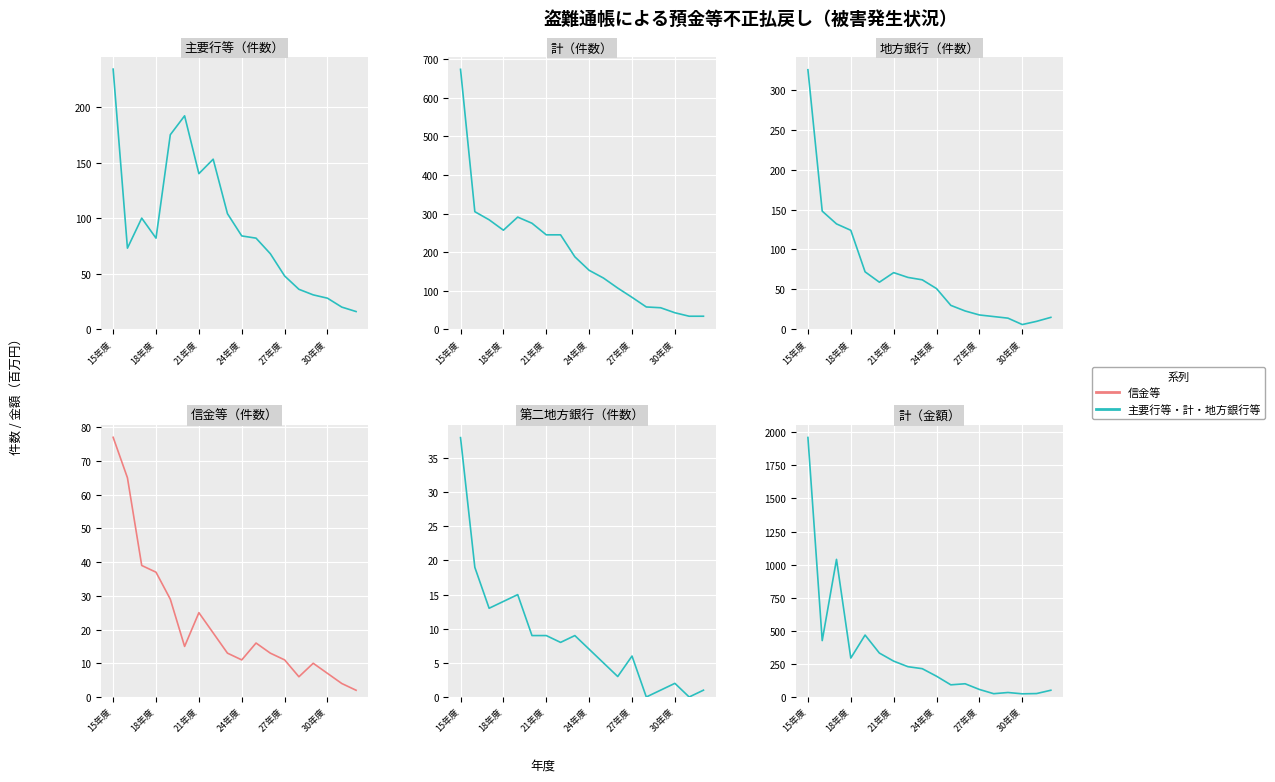

Does the chart display data point markers on the line(s)?

No